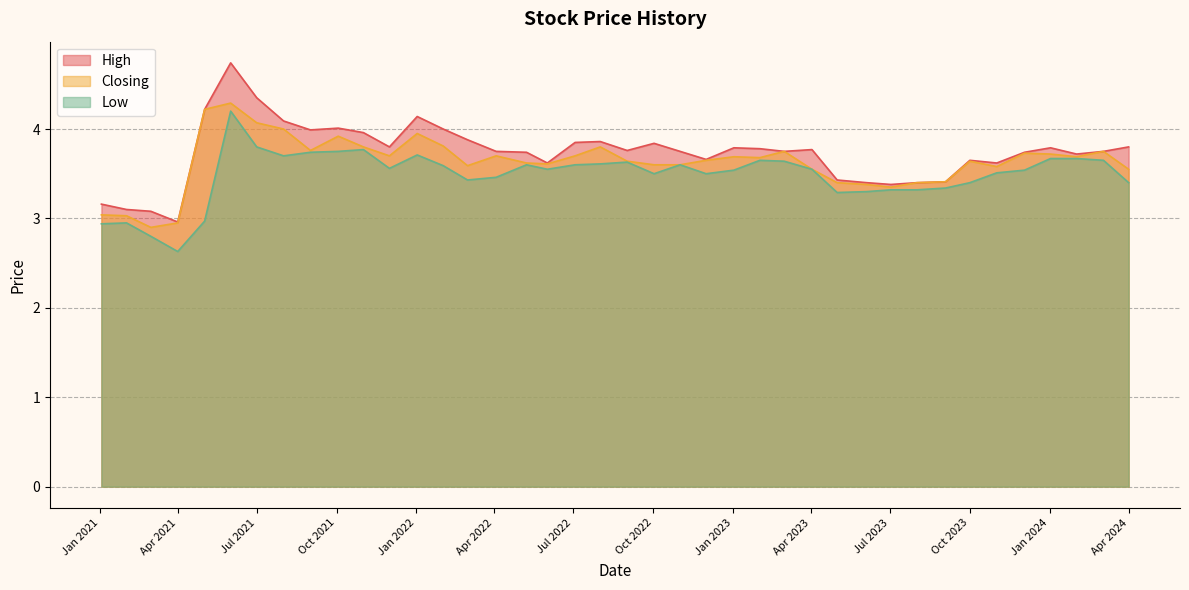

What is the spread (max minus min) of values at 01/12/2021?

0.2